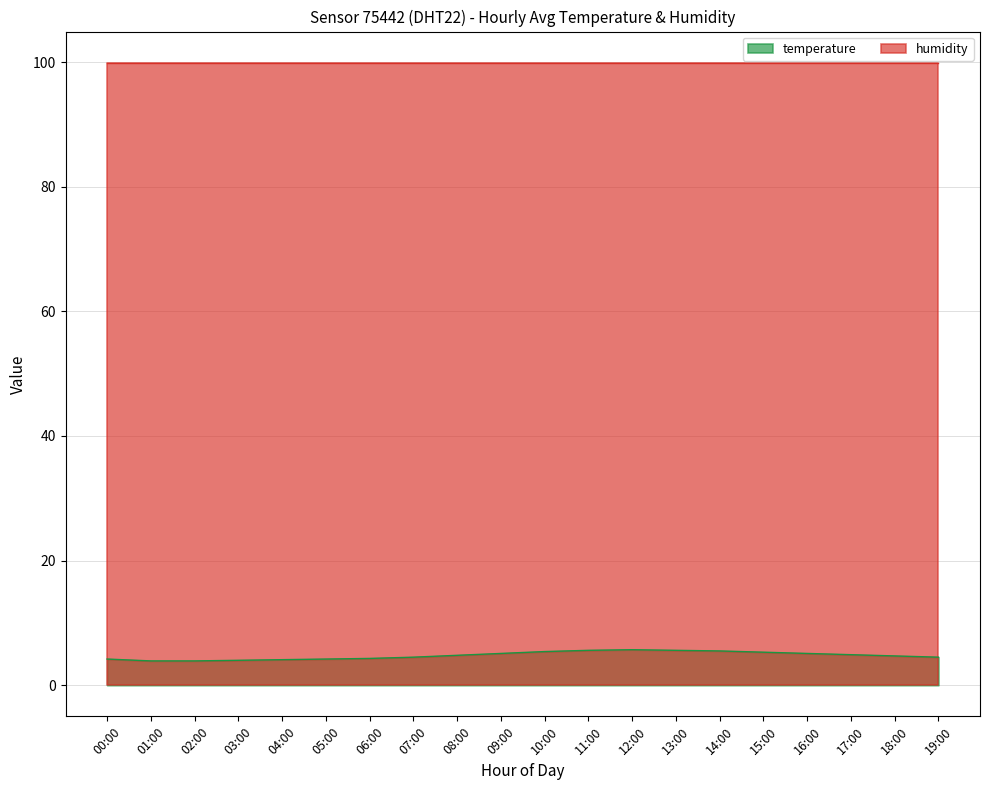

Is it true that the value at 05:00 is 4.2?

True